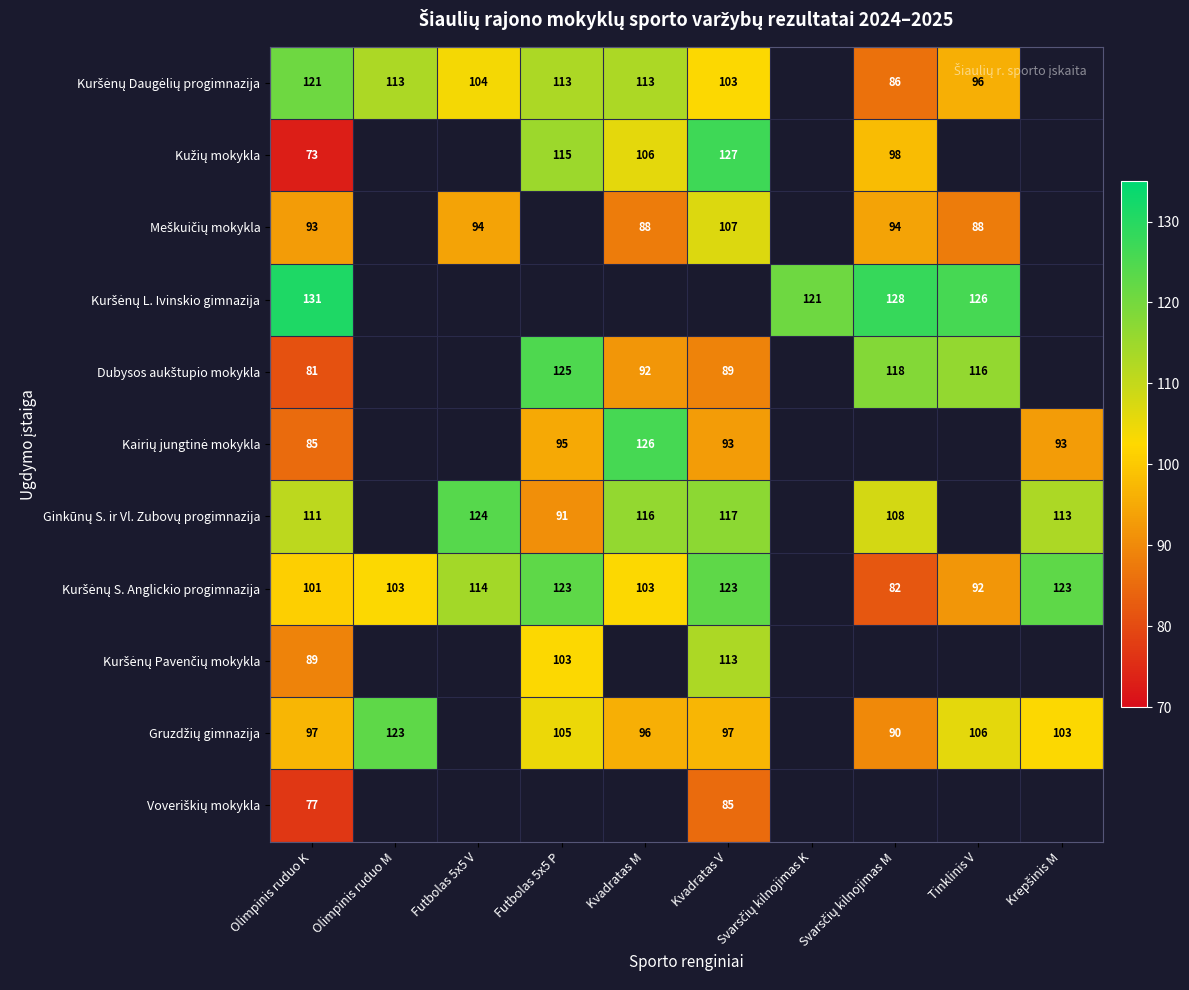

What is the spread (max minus min) of values at Olimpinis ruduo K?

58